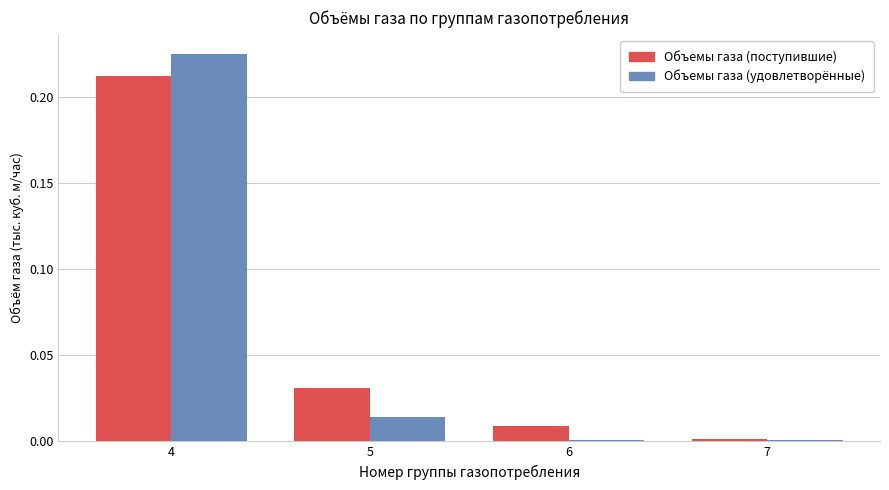

At which label does Объемы газа (поступившие) reach its peak?

4